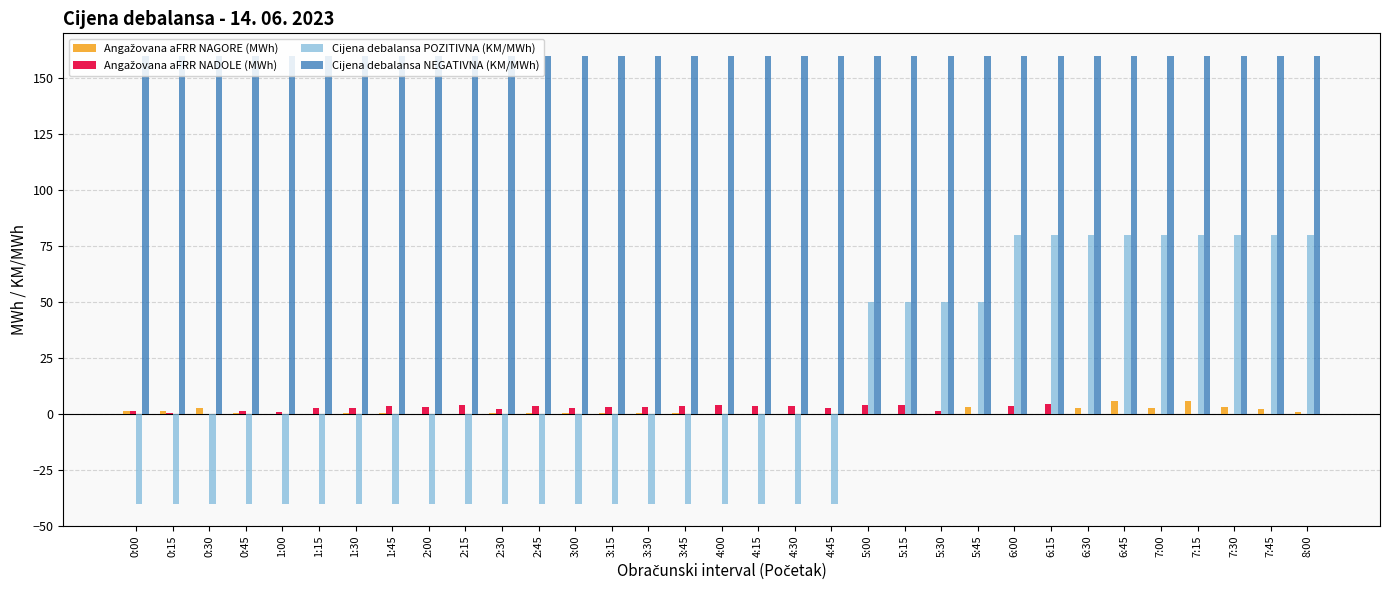

Which series has the largest total across all categories?

Cijena debalansa NEGATIVNA (KM/MWh)